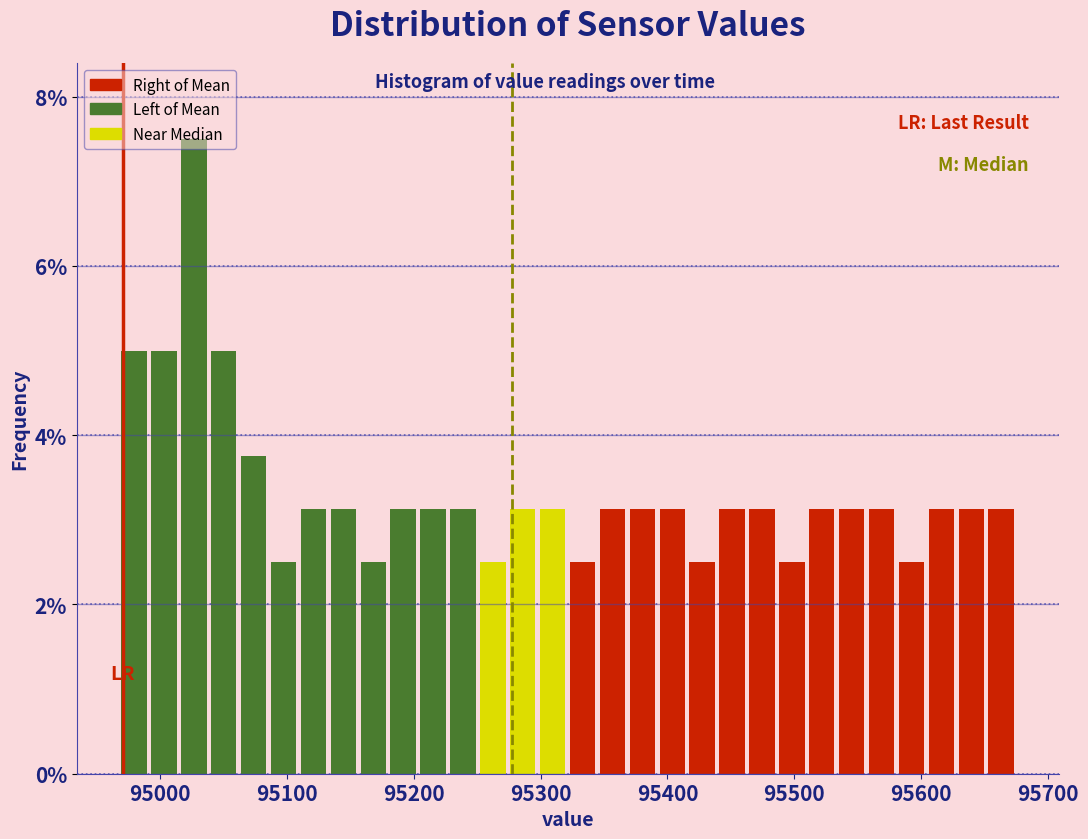

Read against the x-axis, roughly where is the centre of the tallest bar?

95030